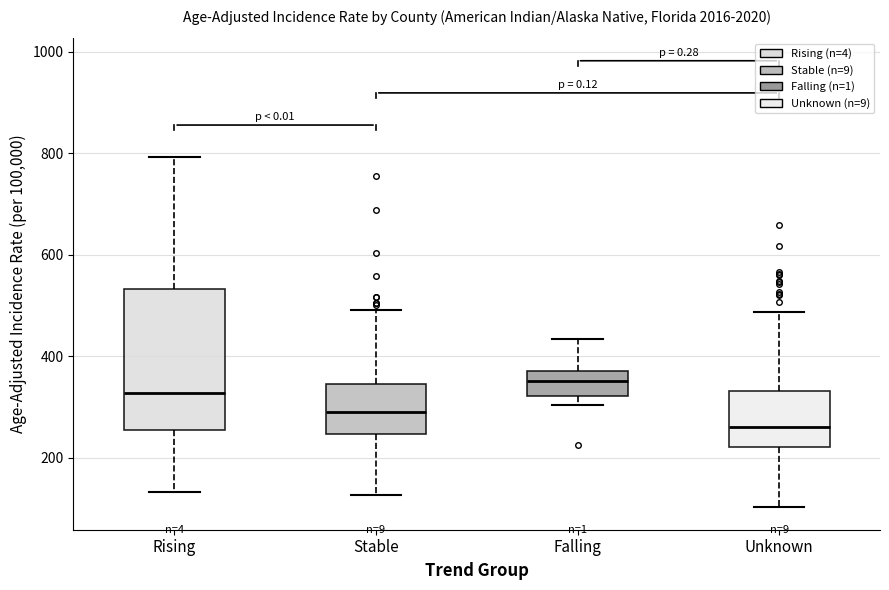

Where does the lower whisker of the box for Stable end on the y-axis? The values are not printed on the chart, so give them approximately, as read against the axis.

120